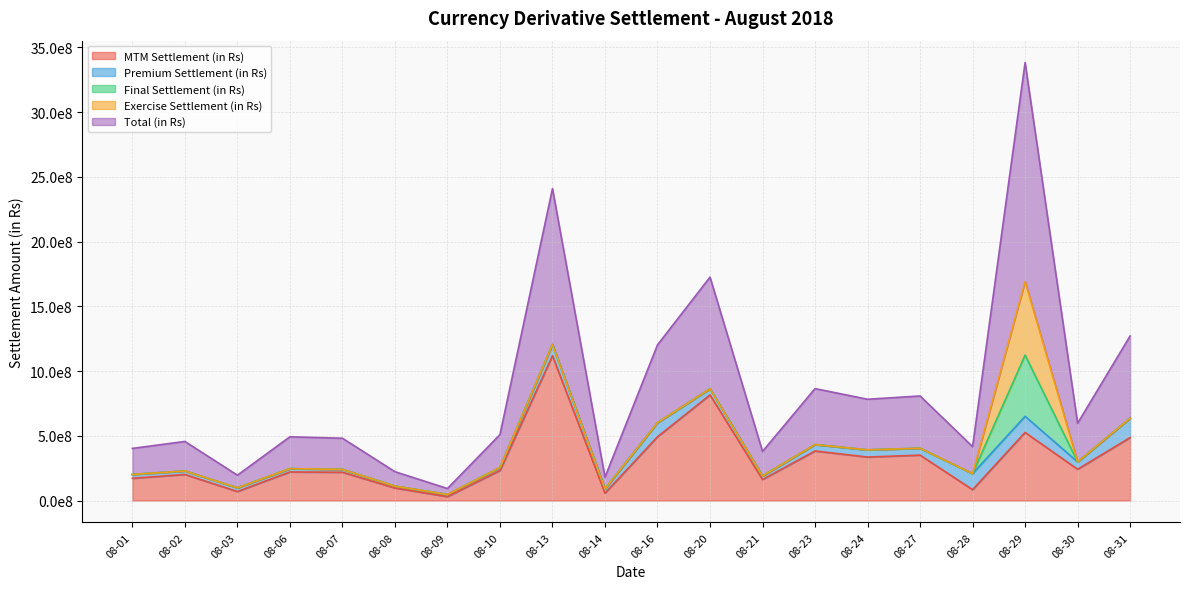

Reading right to left, transcribe all the data shown in this chart.

MTM Settlement (in Rs): 486007768.8	241268077.6	525631555.3	83824743.2	350471968.4	335622618.5	382429653.7	162028271.4	815358656.3	492133431.7	56836828.1	1118035417.5	231561421.0	29962037.6	96547353.0	218324379.5	220580622.8	69499607.4	201232784.0	171583180.4
Premium Settlement (in Rs): 149265652.5	56917372.5	124496205.0	124114625.0	53221827.5	55370570.0	49685882.5	27410415.0	47159332.5	108758745.0	33390127.5	86359675.0	22945822.5	16367607.5	14767222.5	22148120.0	25406825.0	28262875.0	26850770.0	29582990.0
Final Settlement (in Rs): 0.0	0.0	472861127.9	0.0	0.0	0.0	0.0	0.0	0.0	0.0	0.0	0.0	0.0	0.0	0.0	0.0	0.0	0.0	0.0	0.0
Exercise Settlement (in Rs): 0.0	0.0	567915060.3	0.0	0.0	0.0	0.0	0.0	0.0	0.0	0.0	0.0	0.0	0.0	0.0	0.0	0.0	0.0	0.0	0.0
Total (in Rs): 635273421.3	298185450.1	1690903948.5	207939368.2	403693795.9	390993188.5	432115536.2	189438686.4	862517988.8	600892176.7	90226955.6	1204395092.5	254507243.5	46329645.1	111314575.5	240472499.5	245987447.8	97762482.4	228083554.0	201166170.4